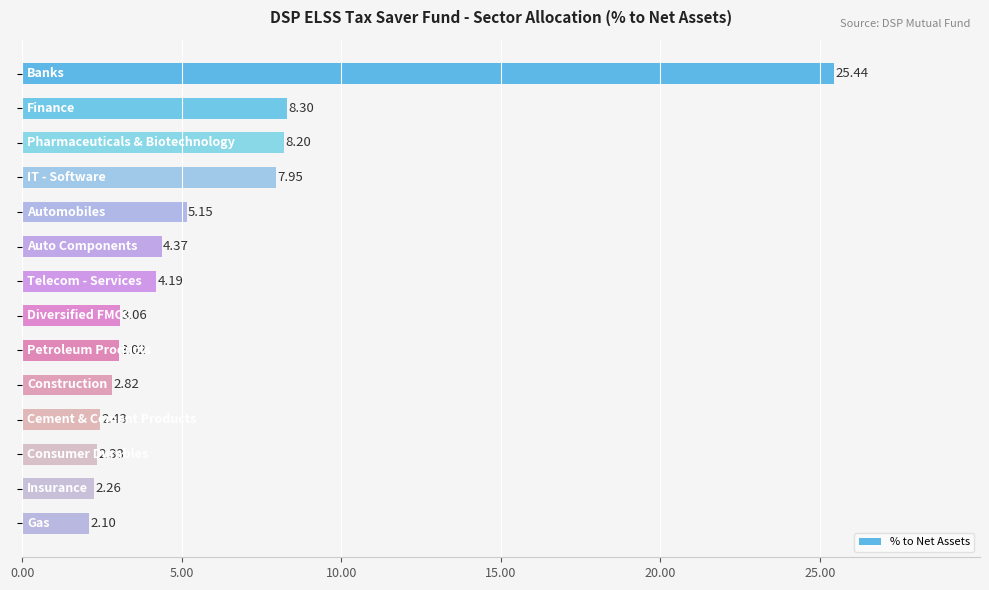

What is the smallest value displayed?

2.1